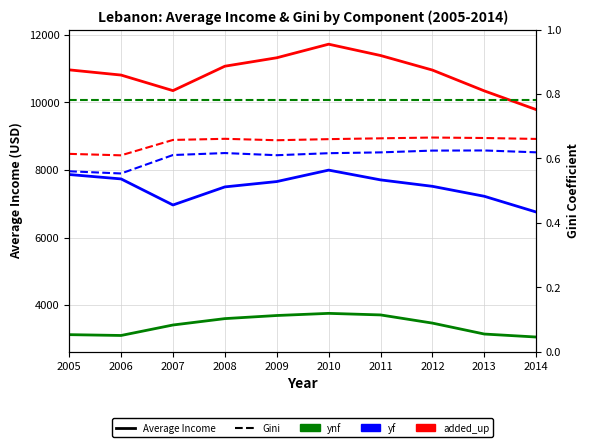

How many data points does each series have?

10